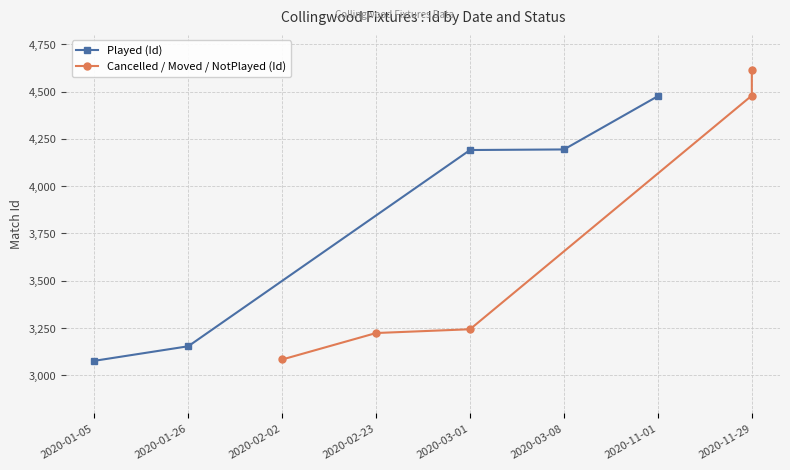

What is the value of the Played (Id) point at the 5th from the left?

4476